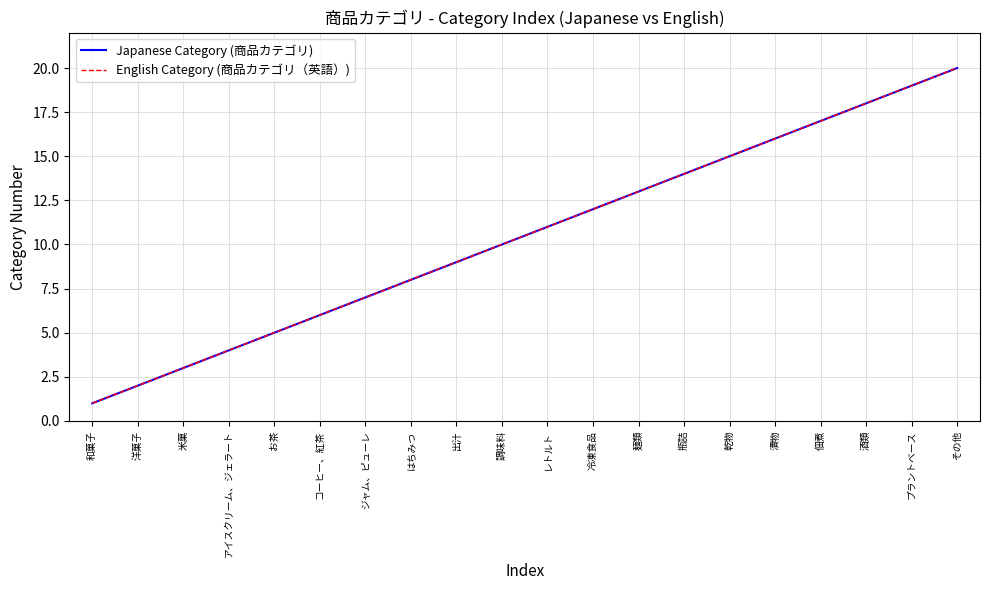

At which category is the sum across all series the highest?

その他